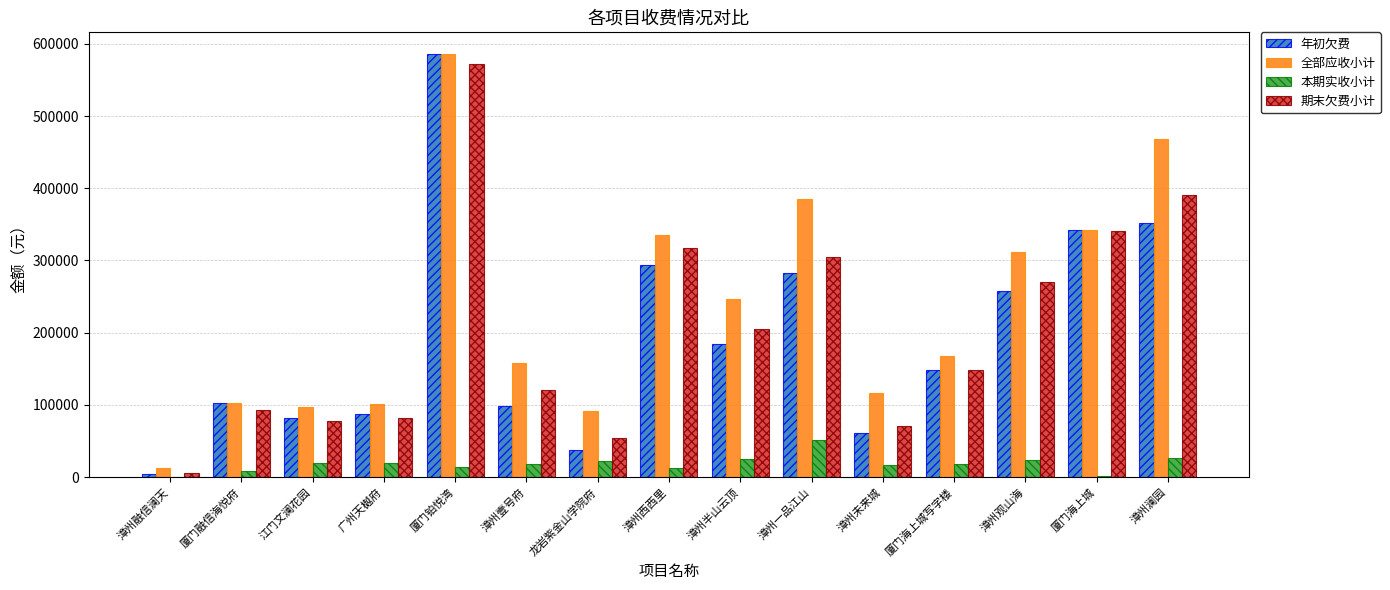

Is it true that 期末欠费小计 equals 63480.9 at 漳州观山海?

False